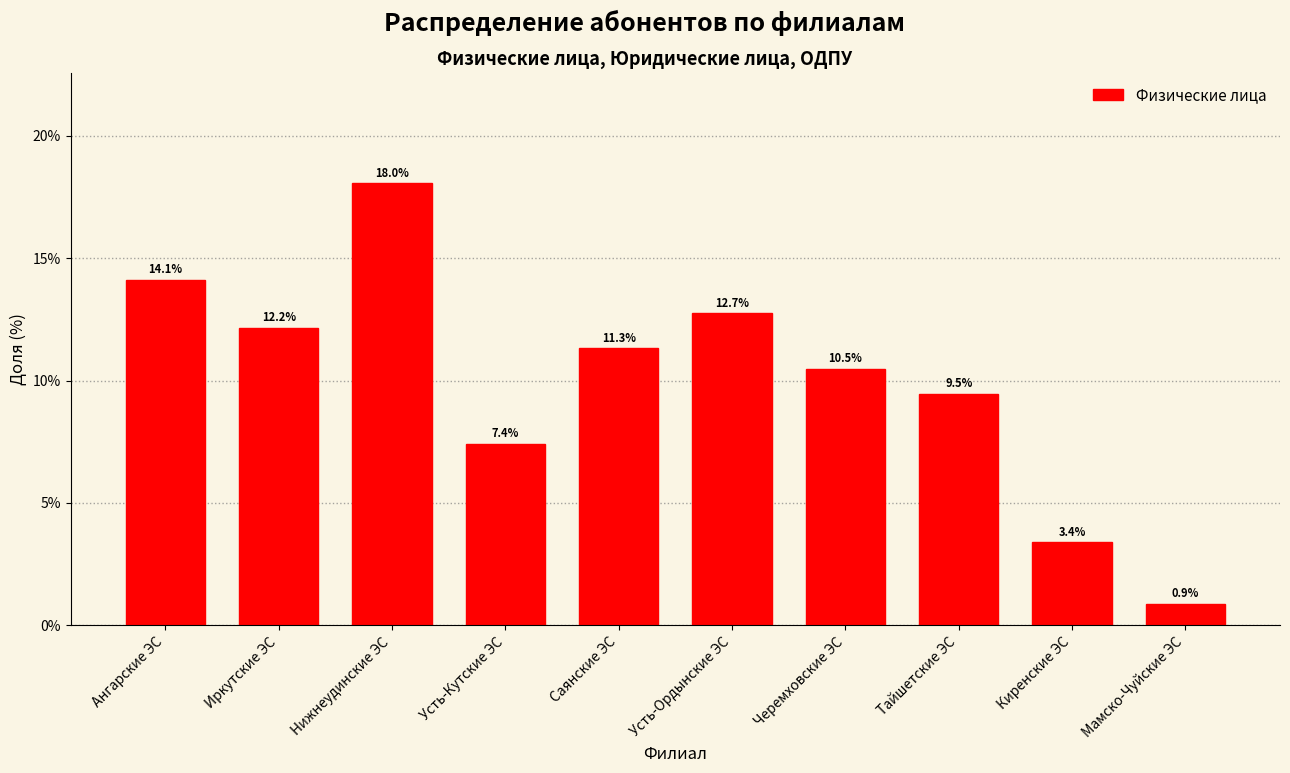

Reading right to left, extract all data points from this chart.

0.9	3.4	9.5	10.5	12.7	11.3	7.4	18.0	12.2	14.1